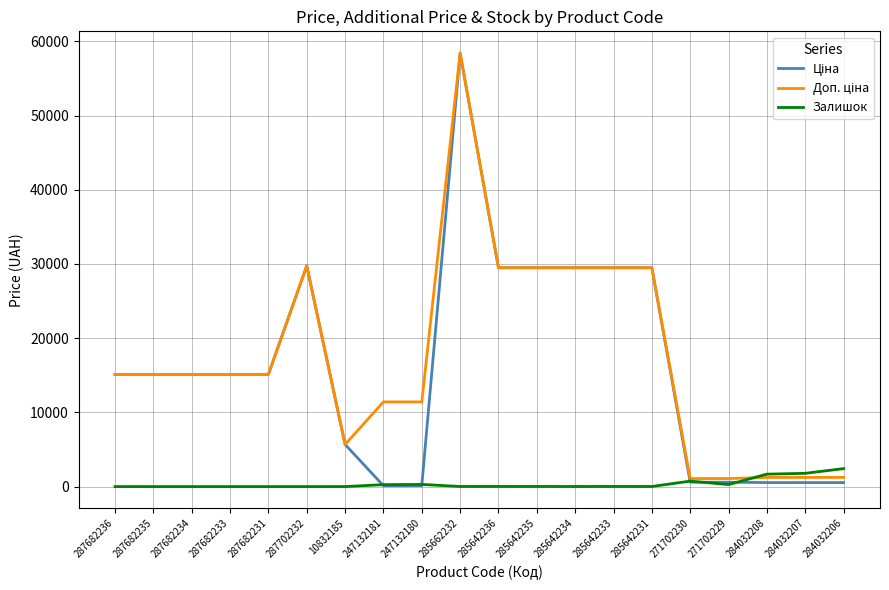

What is the difference between the highest and lowest values at 287682235?

15120.0